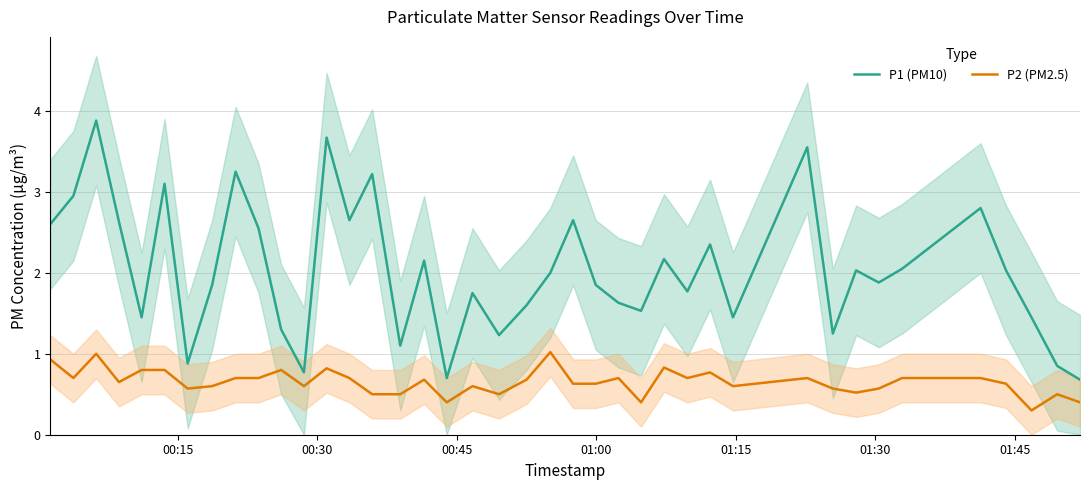

What is the lowest value of the P2 (PM2.5) series?

0.3